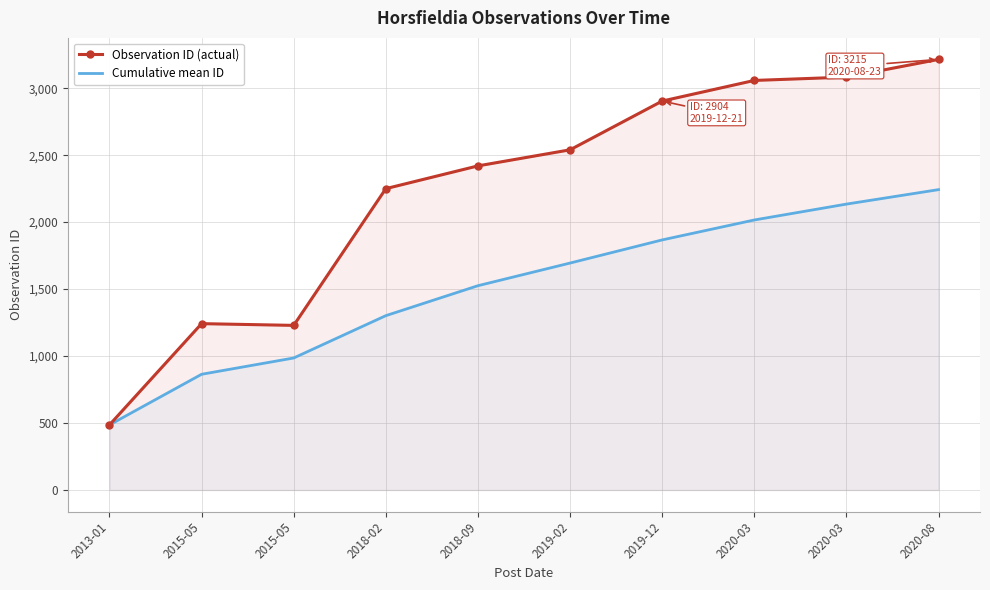

At 2013-01, list the series in order from largest to smallest.

Observation ID (actual), Cumulative mean ID